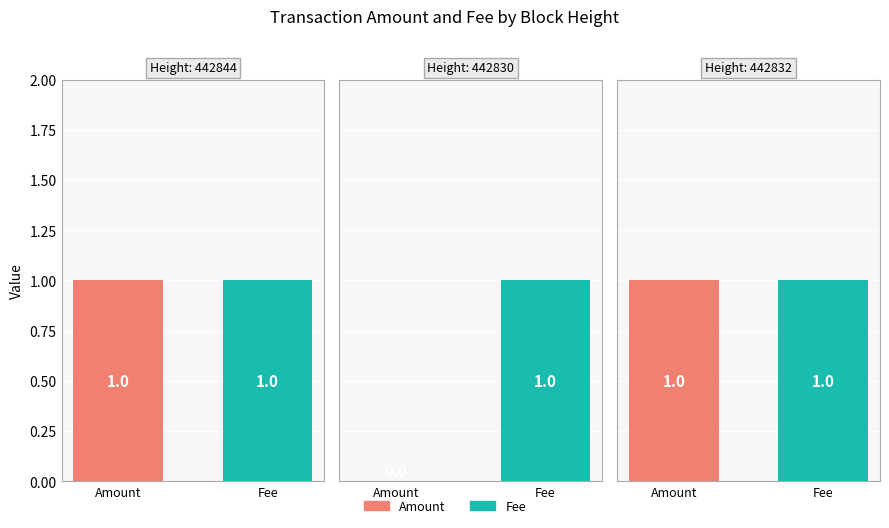

Read the Amount value at 442844.

1